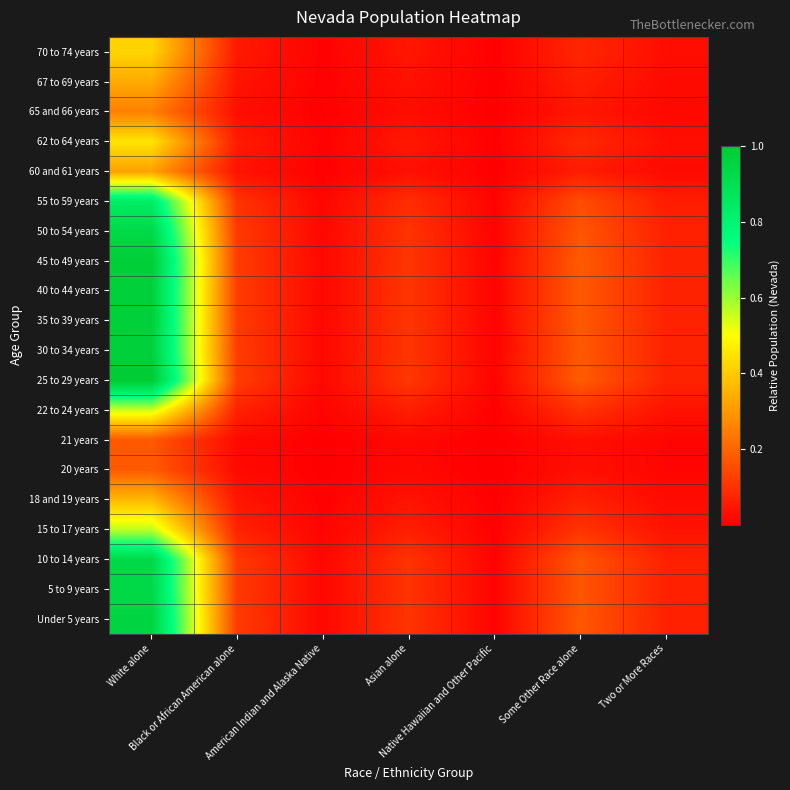

Reading right to left, transcribe all the data shown in this chart.

Under 5 years: Two or More Races=0.1	Some Other Race alone=0.2	Native Hawaiian and Other Pacific=0.0	Asian alone=0.1	American Indian and Alaska Native=0.0	Black or African American alone=0.1	White alone=1.0
5 to 9 years: Two or More Races=0.1	Some Other Race alone=0.2	Native Hawaiian and Other Pacific=0.0	Asian alone=0.1	American Indian and Alaska Native=0.0	Black or African American alone=0.1	White alone=0.9
10 to 14 years: Two or More Races=0.1	Some Other Race alone=0.2	Native Hawaiian and Other Pacific=0.0	Asian alone=0.1	American Indian and Alaska Native=0.0	Black or African American alone=0.1	White alone=0.9
15 to 17 years: Two or More Races=0.0	Some Other Race alone=0.1	Native Hawaiian and Other Pacific=0.0	Asian alone=0.1	American Indian and Alaska Native=0.0	Black or African American alone=0.1	White alone=0.6
18 and 19 years: Two or More Races=0.0	Some Other Race alone=0.1	Native Hawaiian and Other Pacific=0.0	Asian alone=0.0	American Indian and Alaska Native=0.0	Black or African American alone=0.0	White alone=0.4
20 years: Two or More Races=0.0	Some Other Race alone=0.0	Native Hawaiian and Other Pacific=0.0	Asian alone=0.0	American Indian and Alaska Native=0.0	Black or African American alone=0.0	White alone=0.2
21 years: Two or More Races=0.0	Some Other Race alone=0.0	Native Hawaiian and Other Pacific=0.0	Asian alone=0.0	American Indian and Alaska Native=0.0	Black or African American alone=0.0	White alone=0.2
22 to 24 years: Two or More Races=0.0	Some Other Race alone=0.1	Native Hawaiian and Other Pacific=0.0	Asian alone=0.1	American Indian and Alaska Native=0.0	Black or African American alone=0.1	White alone=0.5
25 to 29 years: Two or More Races=0.1	Some Other Race alone=0.2	Native Hawaiian and Other Pacific=0.0	Asian alone=0.1	American Indian and Alaska Native=0.0	Black or African American alone=0.1	White alone=1.0
30 to 34 years: Two or More Races=0.1	Some Other Race alone=0.2	Native Hawaiian and Other Pacific=0.0	Asian alone=0.1	American Indian and Alaska Native=0.0	Black or African American alone=0.1	White alone=1.0
35 to 39 years: Two or More Races=0.1	Some Other Race alone=0.2	Native Hawaiian and Other Pacific=0.0	Asian alone=0.1	American Indian and Alaska Native=0.0	Black or African American alone=0.1	White alone=1.0
40 to 44 years: Two or More Races=0.1	Some Other Race alone=0.2	Native Hawaiian and Other Pacific=0.0	Asian alone=0.1	American Indian and Alaska Native=0.0	Black or African American alone=0.1	White alone=1.0
45 to 49 years: Two or More Races=0.1	Some Other Race alone=0.2	Native Hawaiian and Other Pacific=0.0	Asian alone=0.1	American Indian and Alaska Native=0.0	Black or African American alone=0.1	White alone=1.0
50 to 54 years: Two or More Races=0.1	Some Other Race alone=0.2	Native Hawaiian and Other Pacific=0.0	Asian alone=0.1	American Indian and Alaska Native=0.0	Black or African American alone=0.1	White alone=0.9
55 to 59 years: Two or More Races=0.1	Some Other Race alone=0.2	Native Hawaiian and Other Pacific=0.0	Asian alone=0.1	American Indian and Alaska Native=0.0	Black or African American alone=0.1	White alone=0.8
60 and 61 years: Two or More Races=0.0	Some Other Race alone=0.1	Native Hawaiian and Other Pacific=0.0	Asian alone=0.0	American Indian and Alaska Native=0.0	Black or African American alone=0.0	White alone=0.3
62 to 64 years: Two or More Races=0.0	Some Other Race alone=0.1	Native Hawaiian and Other Pacific=0.0	Asian alone=0.0	American Indian and Alaska Native=0.0	Black or African American alone=0.1	White alone=0.5
65 and 66 years: Two or More Races=0.0	Some Other Race alone=0.0	Native Hawaiian and Other Pacific=0.0	Asian alone=0.0	American Indian and Alaska Native=0.0	Black or African American alone=0.0	White alone=0.3
67 to 69 years: Two or More Races=0.0	Some Other Race alone=0.1	Native Hawaiian and Other Pacific=0.0	Asian alone=0.0	American Indian and Alaska Native=0.0	Black or African American alone=0.0	White alone=0.3
70 to 74 years: Two or More Races=0.0	Some Other Race alone=0.1	Native Hawaiian and Other Pacific=0.0	Asian alone=0.0	American Indian and Alaska Native=0.0	Black or African American alone=0.1	White alone=0.4